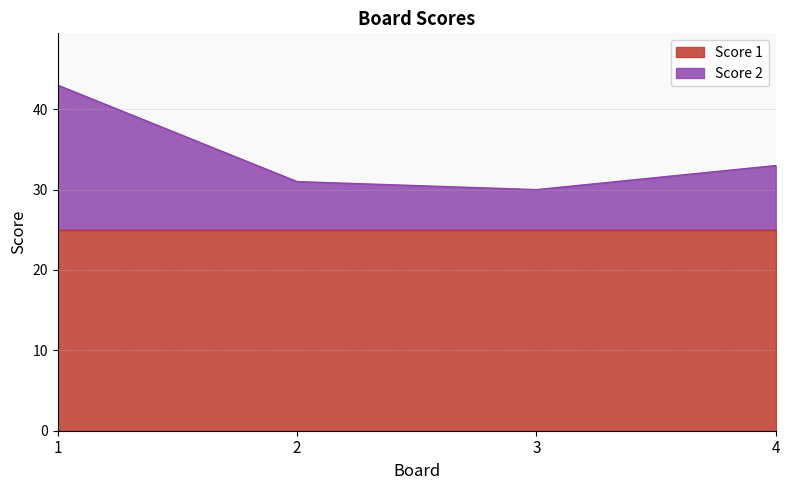

How many lines are shown in the chart?

2